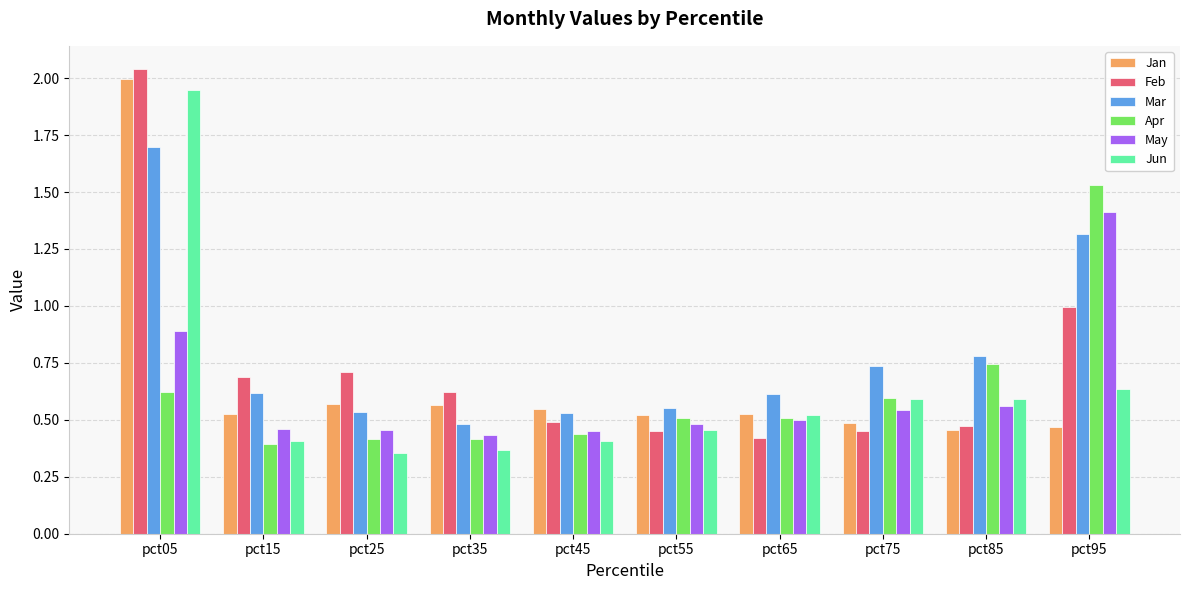

What is the approximate value of Mar at pct85?

0.8